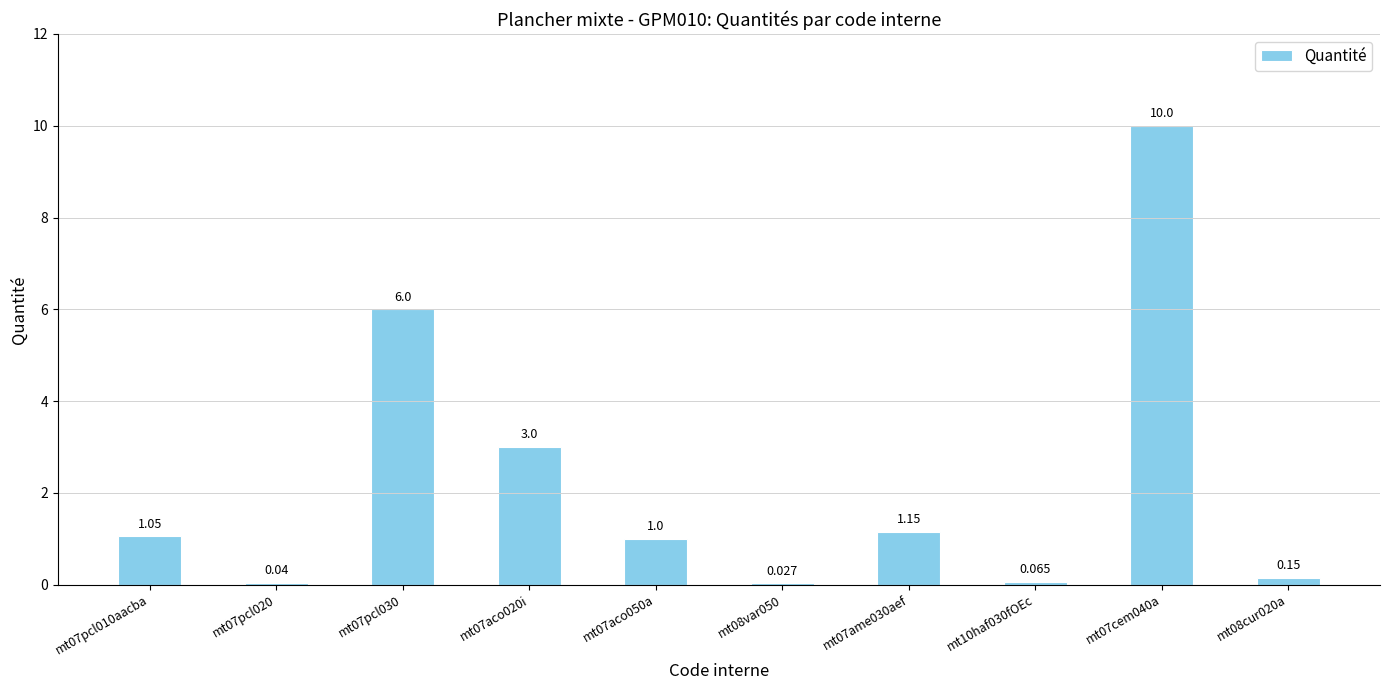

What is the approximate value at mt07ame030aef?

1.1